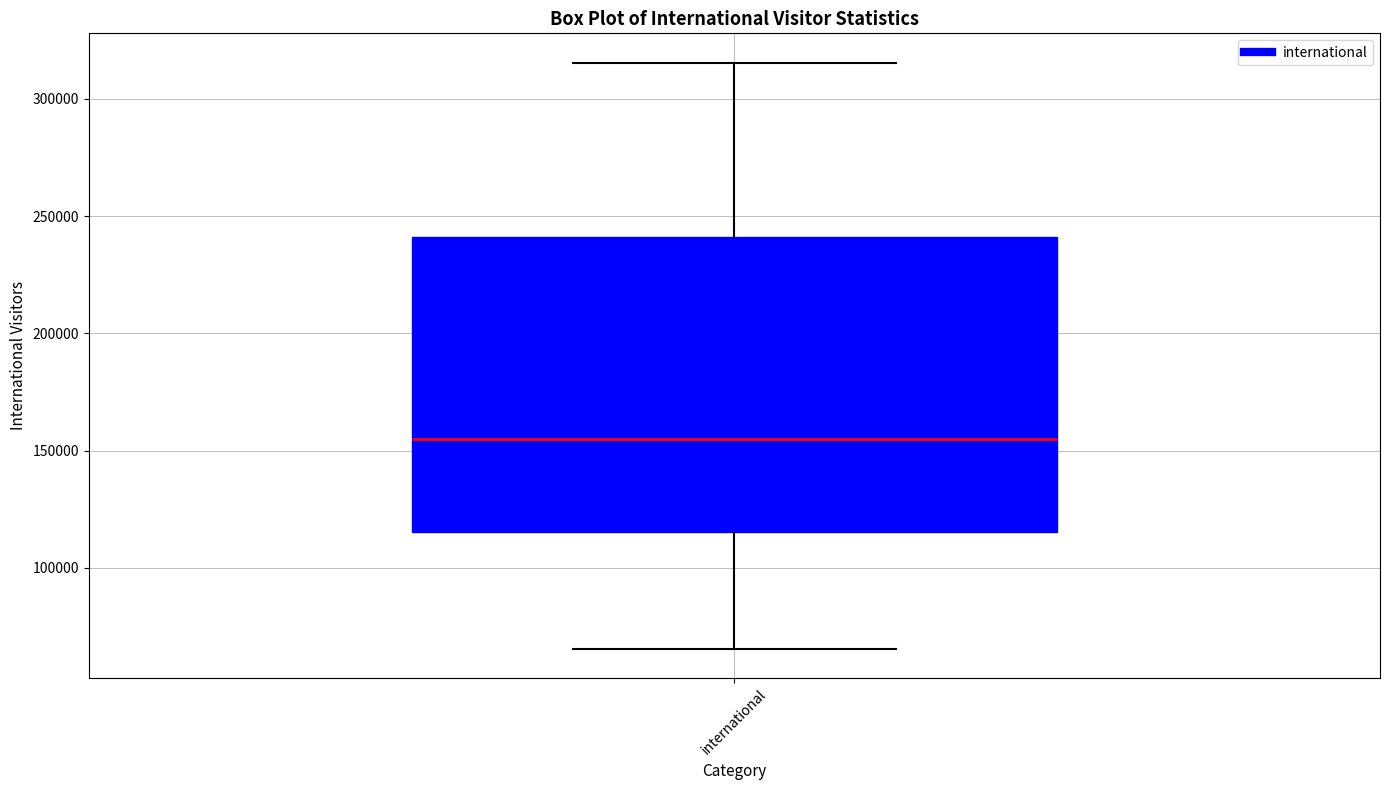

Where does the median line of the box for international sit on the y-axis? The values are not printed on the chart, so give them approximately, as read against the axis.

155000